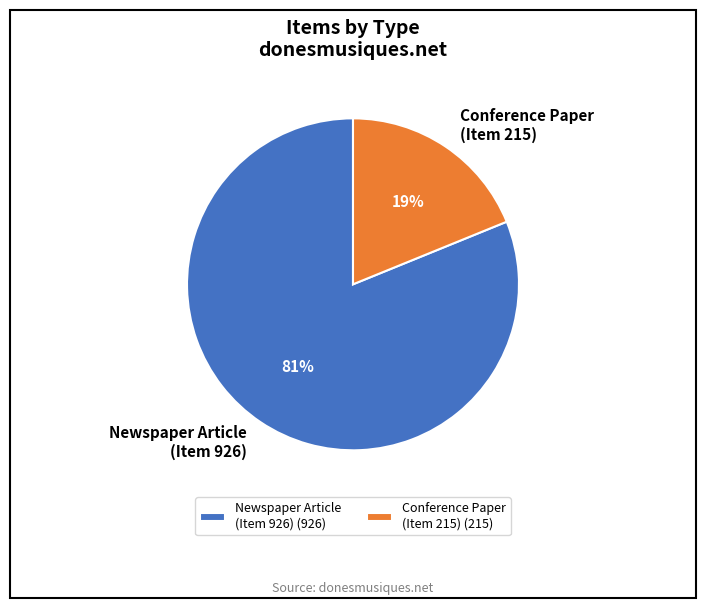

The Conference Paper (Item 215) slice represents 28% of the pie. True or false?

False